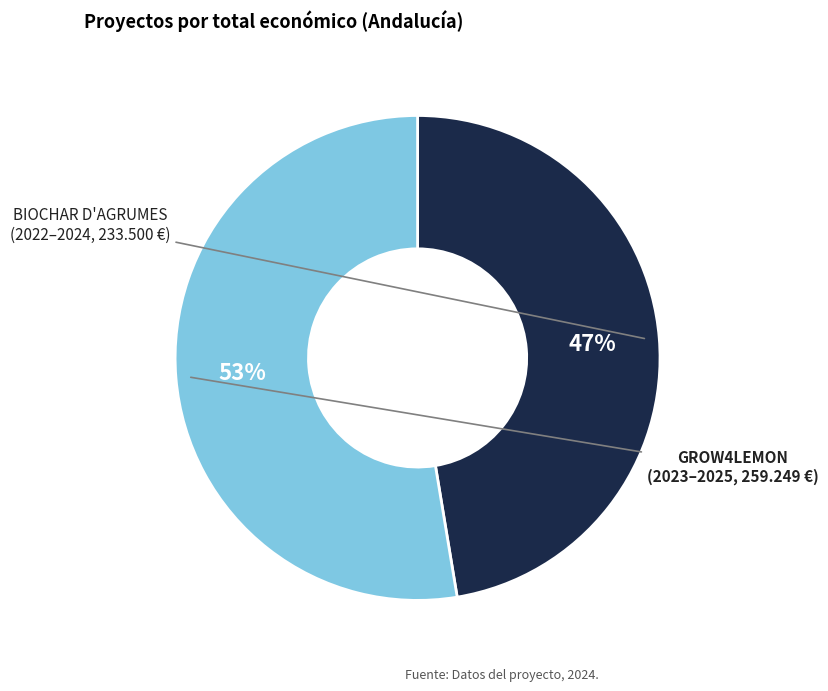

Is there any slice that represents more than half of the pie?

Yes